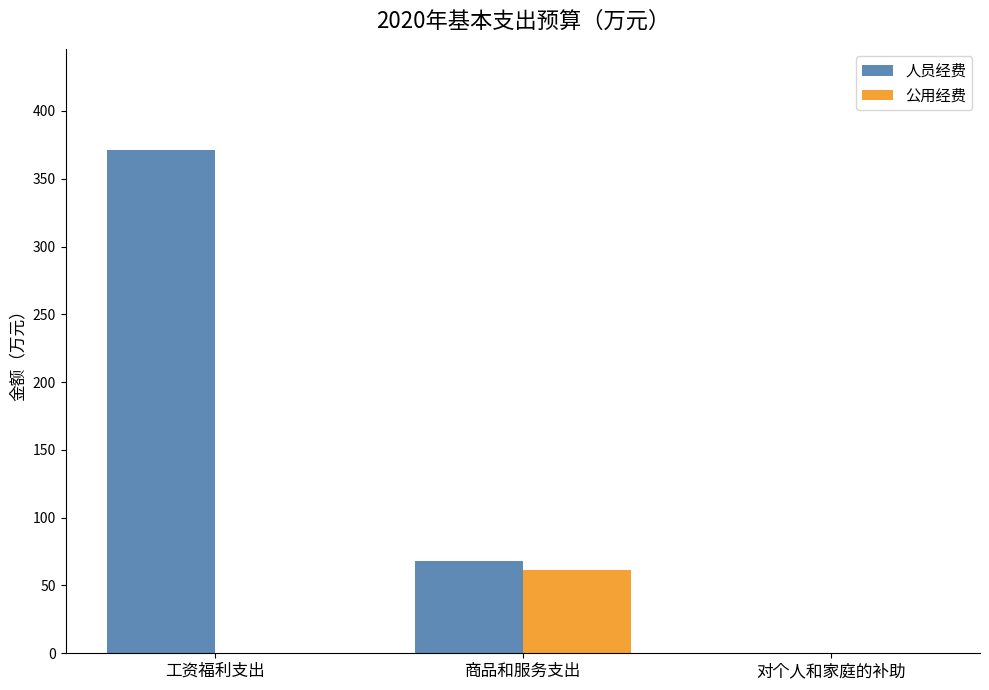

Which series has the largest total across all categories?

人员经费